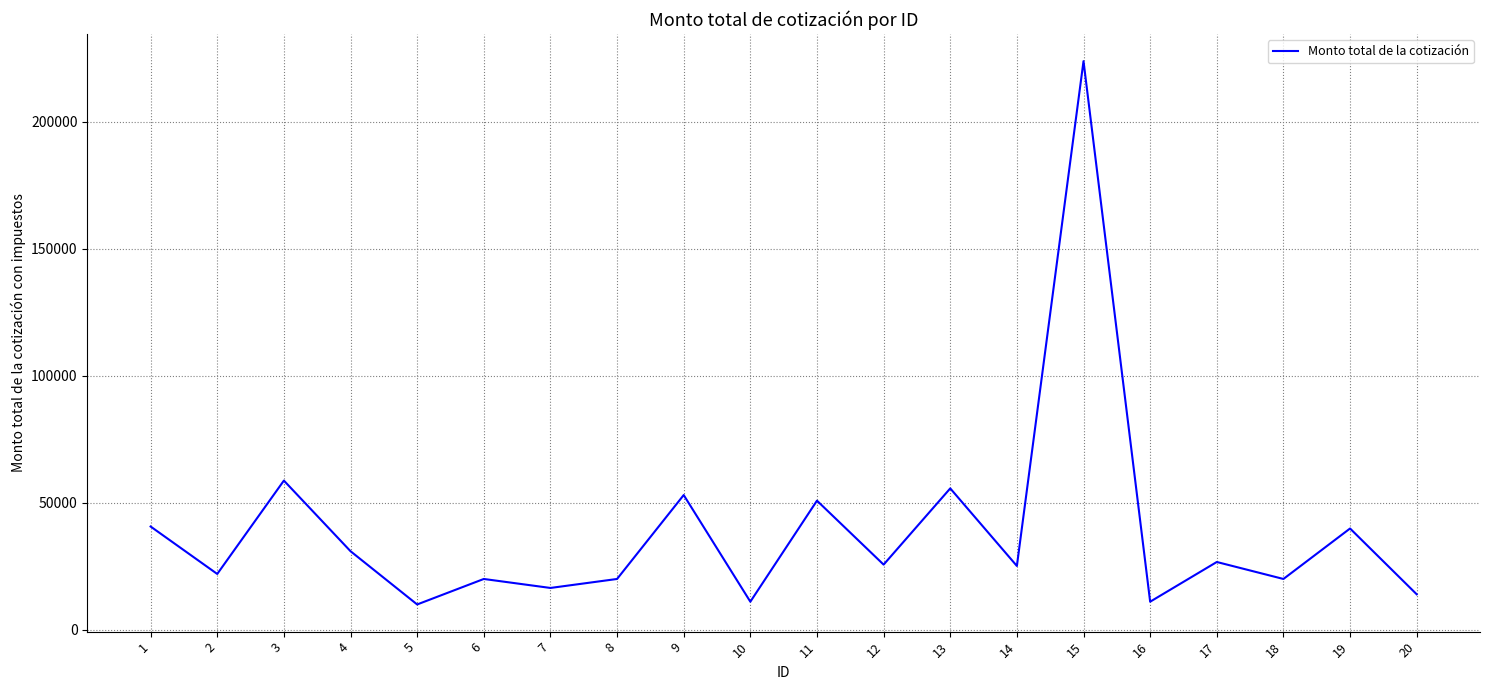

What is the difference between the maximum and minimum values?

213870.1